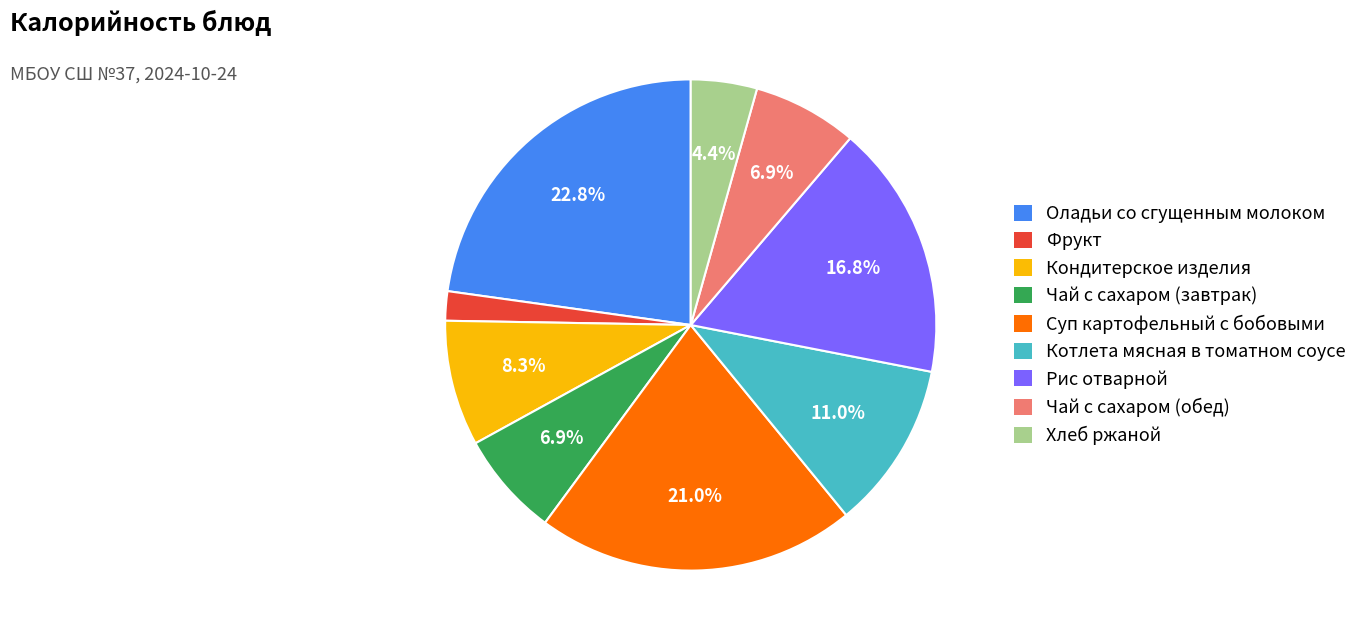

Does Хлеб ржаной represent more than half of the total?

No